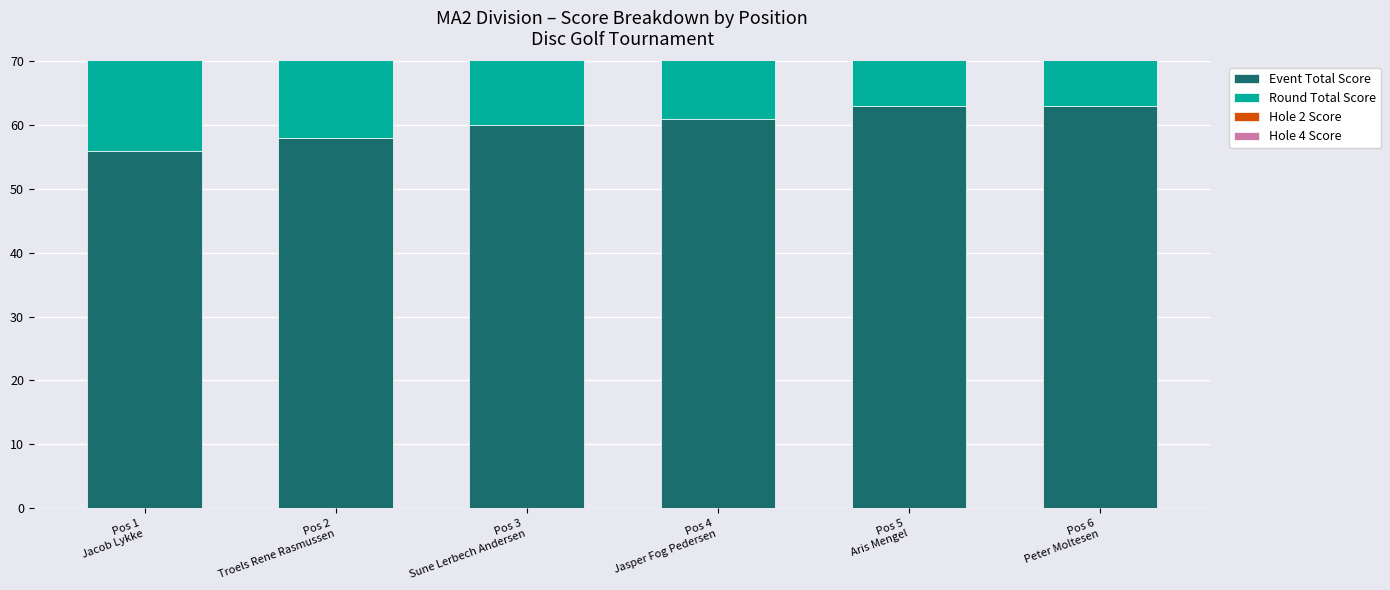

Which series has the largest total across all categories?

Event Total Score